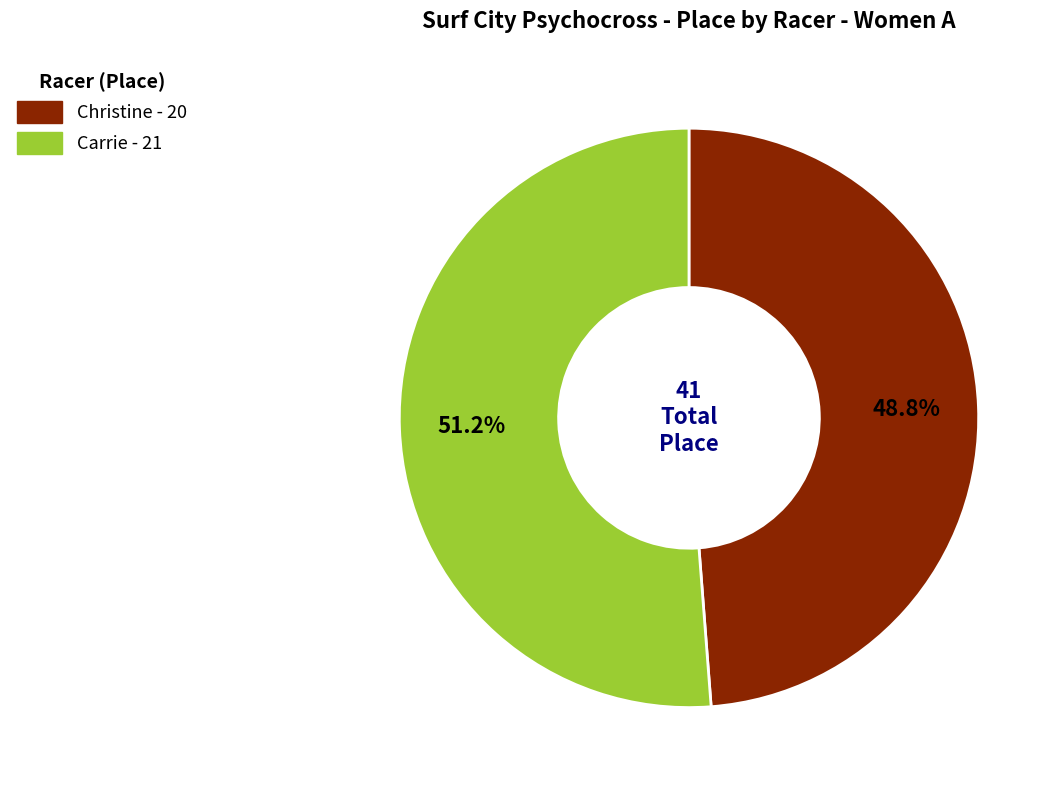

How many segments does this pie chart have?

2